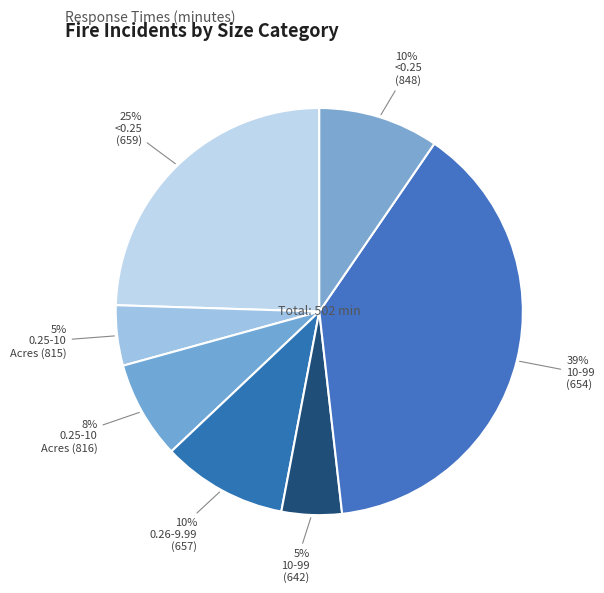

How many segments does this pie chart have?

7